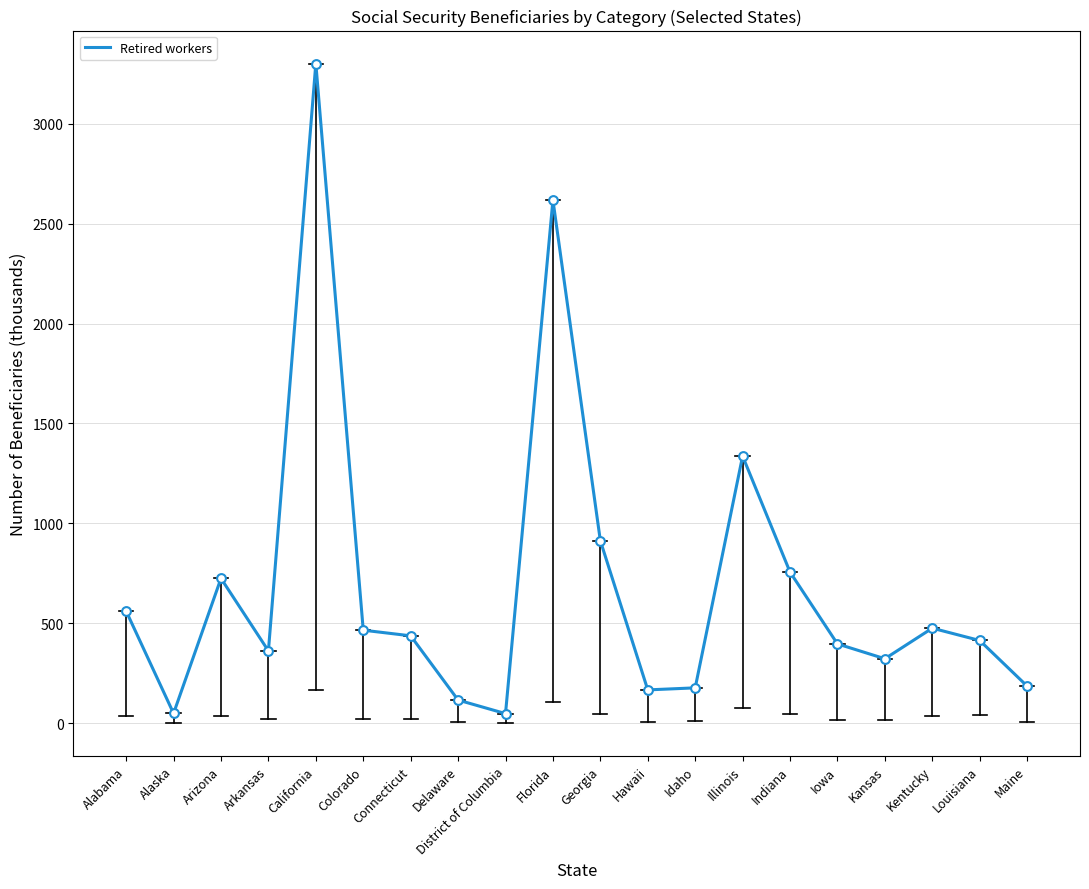

What is the ratio of the value at Alaska to the value at Georgia?

0.1